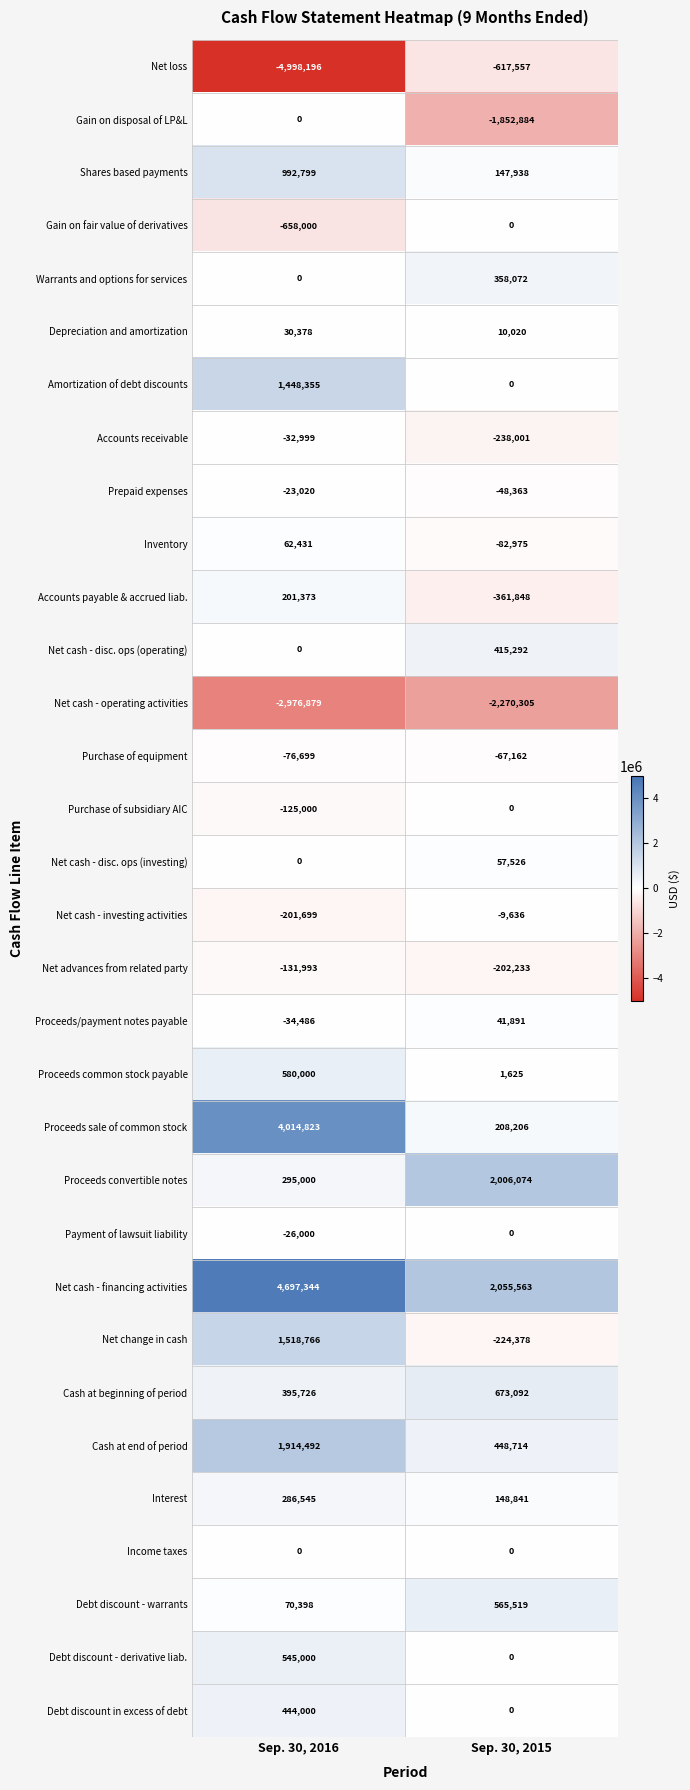

What is the difference between the highest and lowest values at Sep. 30, 2015?

4325868